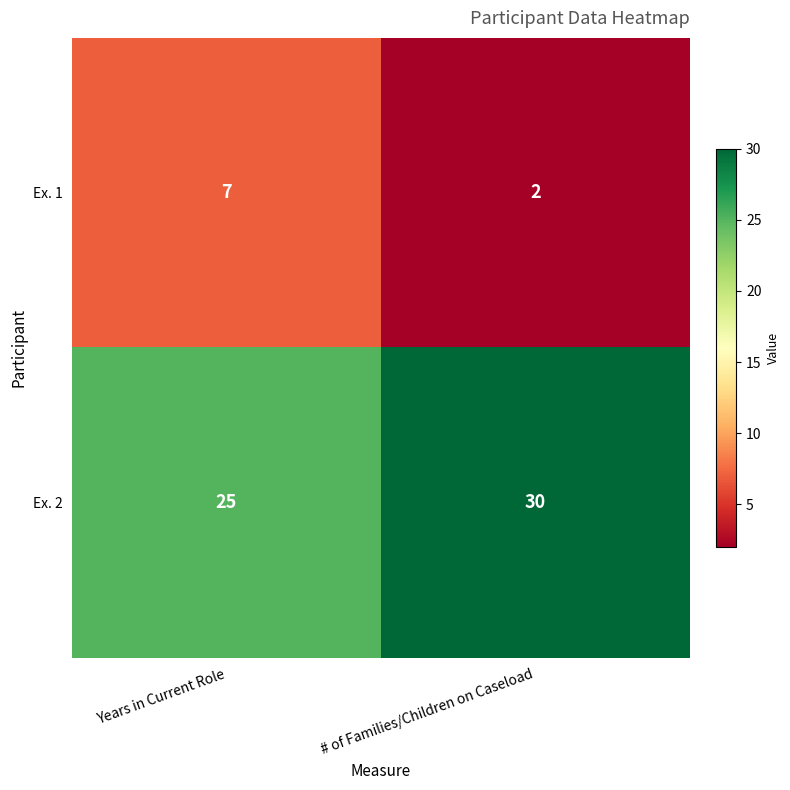

What is the maximum value shown in the chart?

30